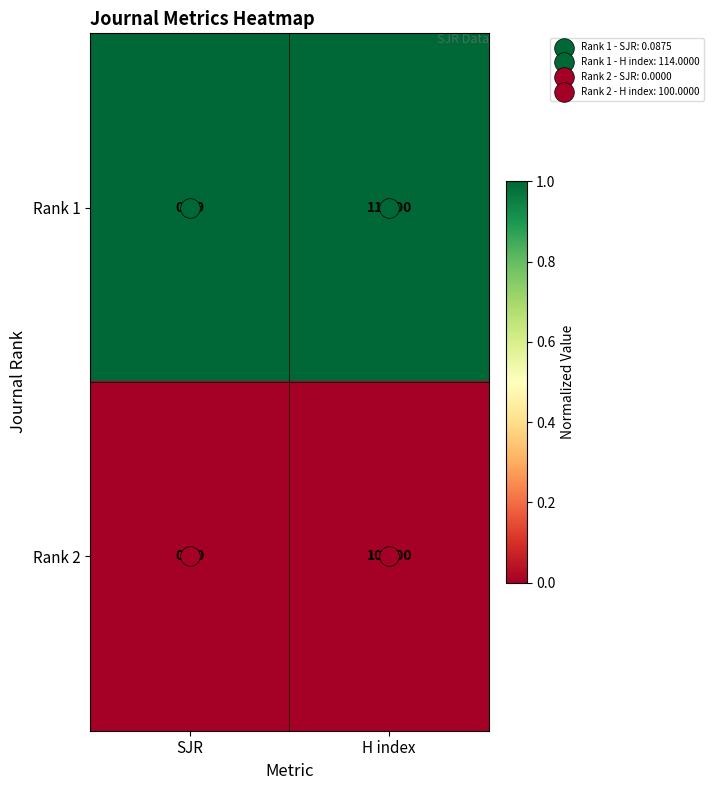

Which category has the highest value in the Rank 1 series?

H index